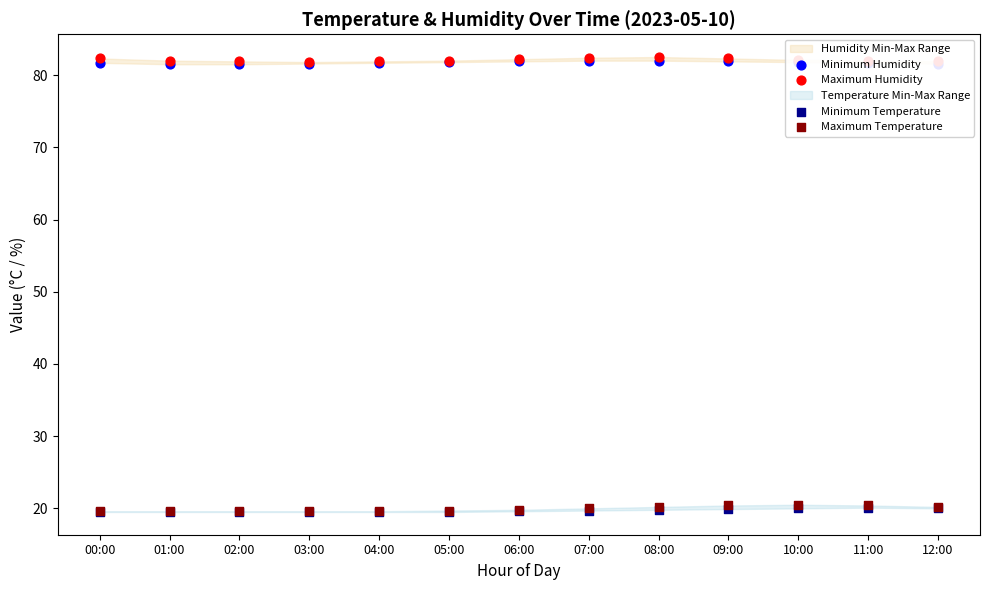

Which series has the largest total across all categories?

Maximum Humidity